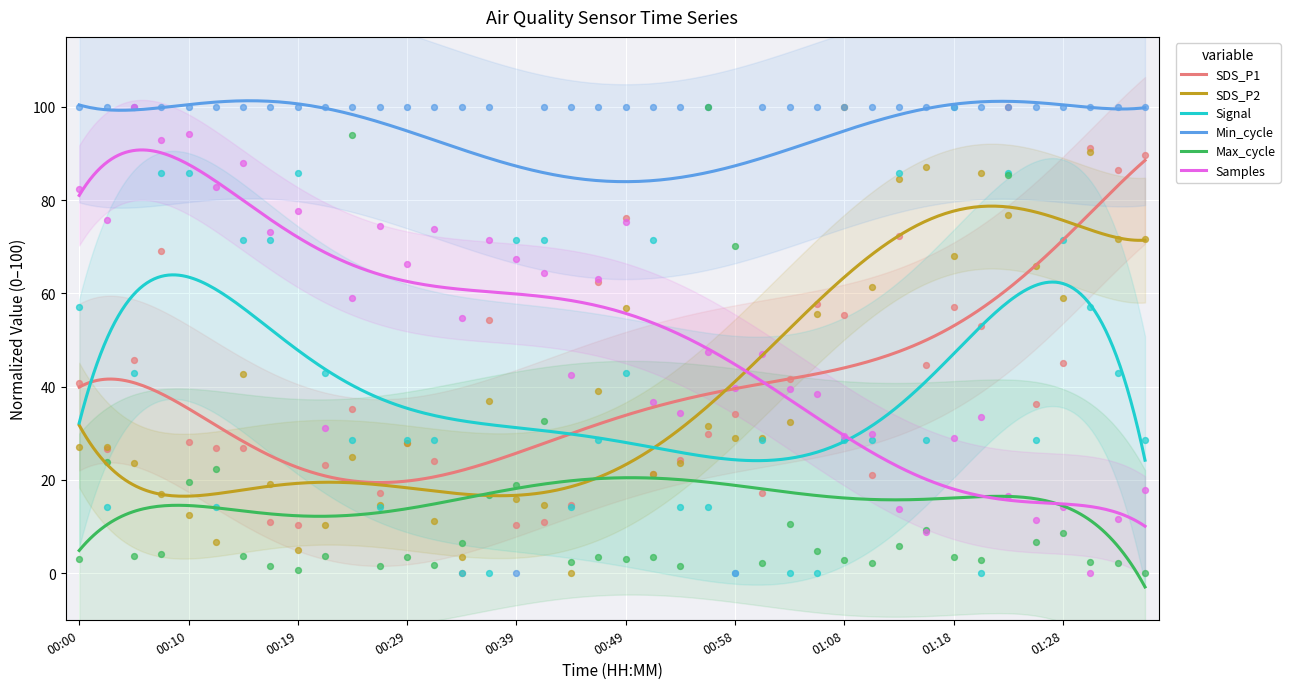

Which series has the largest total across all categories?

Min_cycle